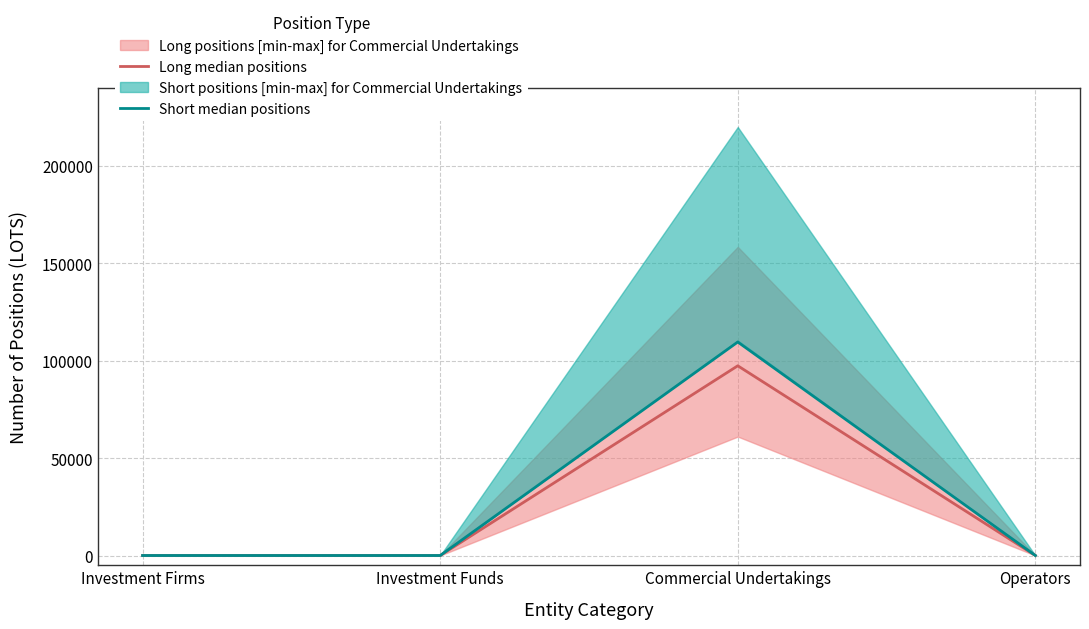

Rank the categories by Short median positions value from lowest to highest.

Investment Firms, Investment Funds, Operators, Commercial Undertakings